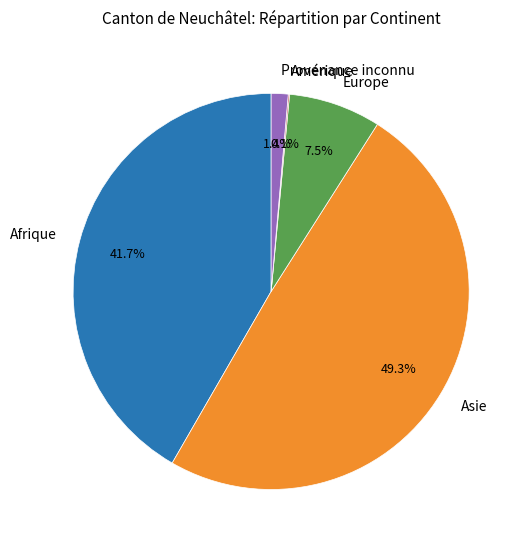

Which has a higher value, Europe or Provenance inconnu?

Europe